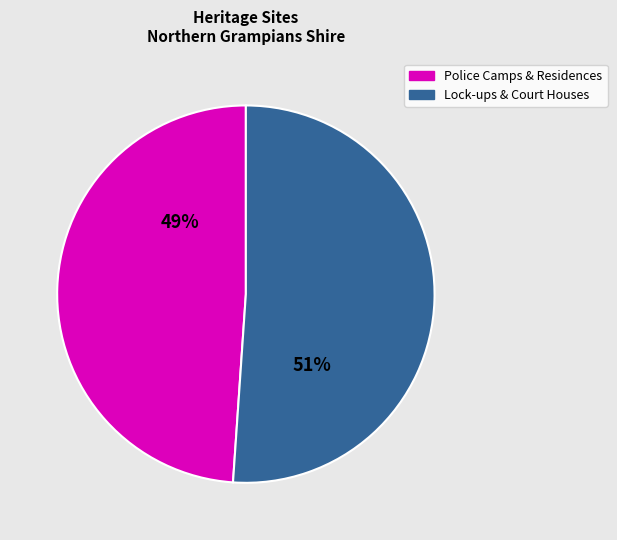

To the nearest percent, what is the difference between the largest and smallest slice percentages?

2%